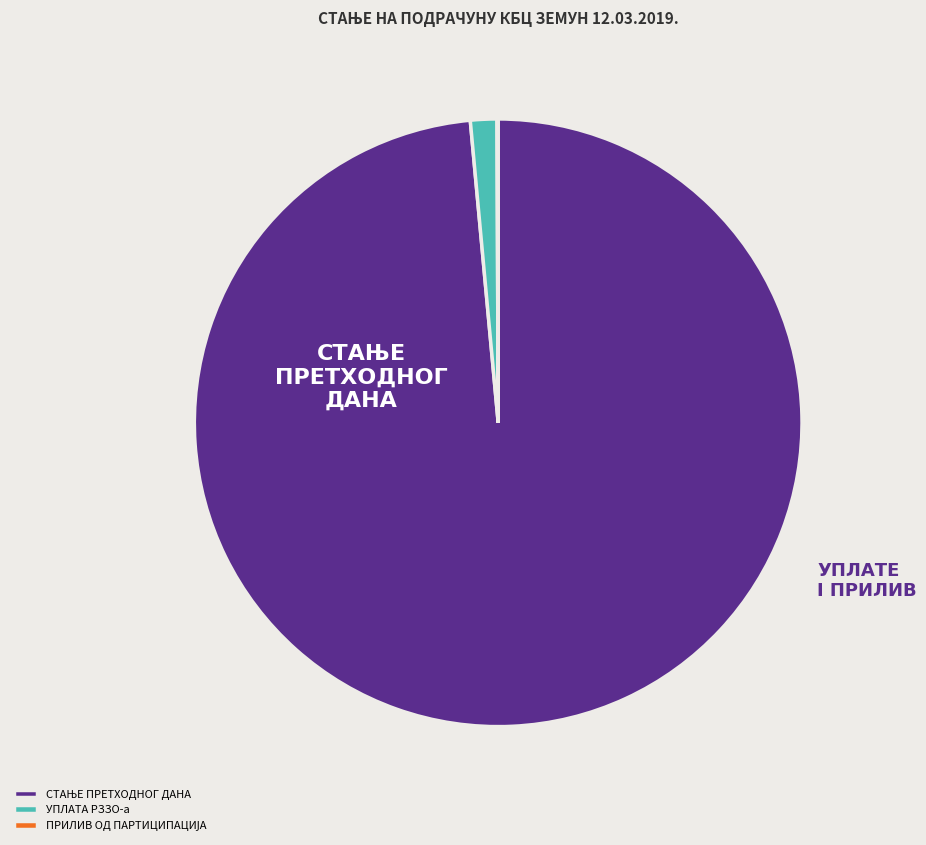

Does any single category account for the majority?

Yes